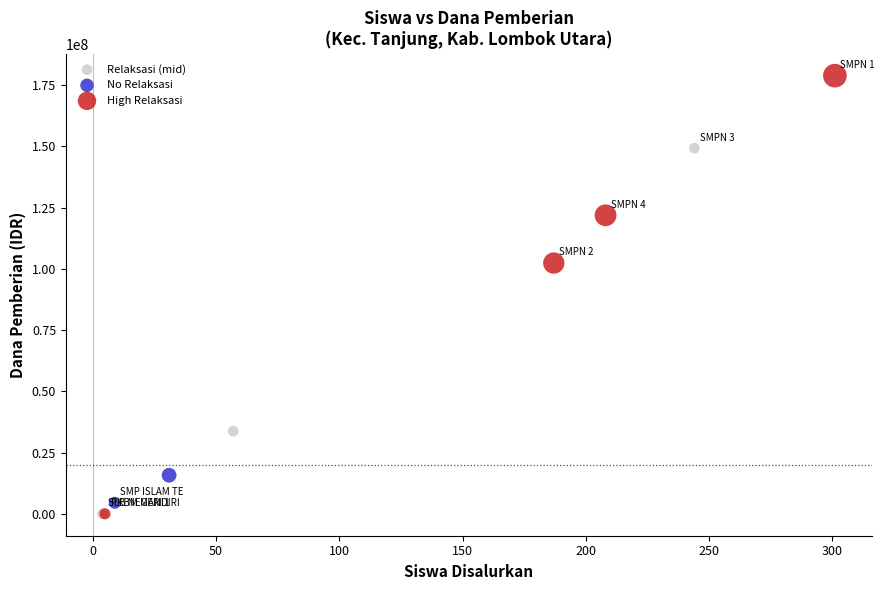

Which series has the largest Y range (max minus min)?

High Relaksasi